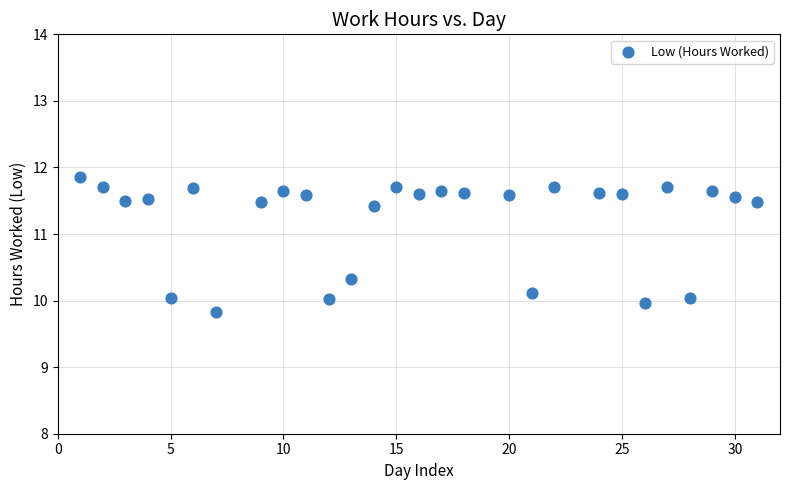

What is the range of Y values (max minus min)?

2.0